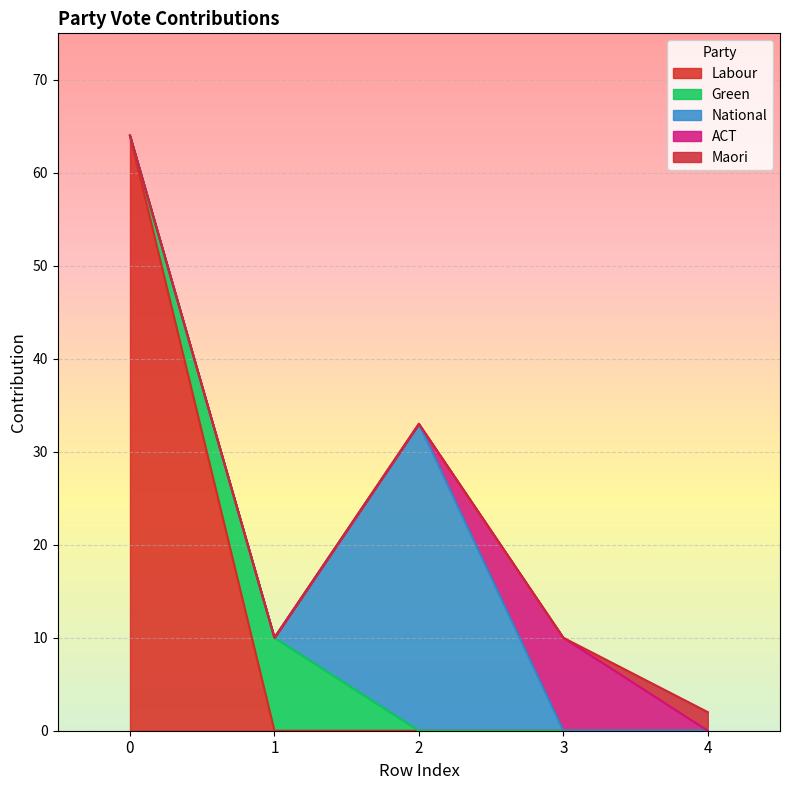

What is the difference between the maximum and minimum values in the Green series?

10